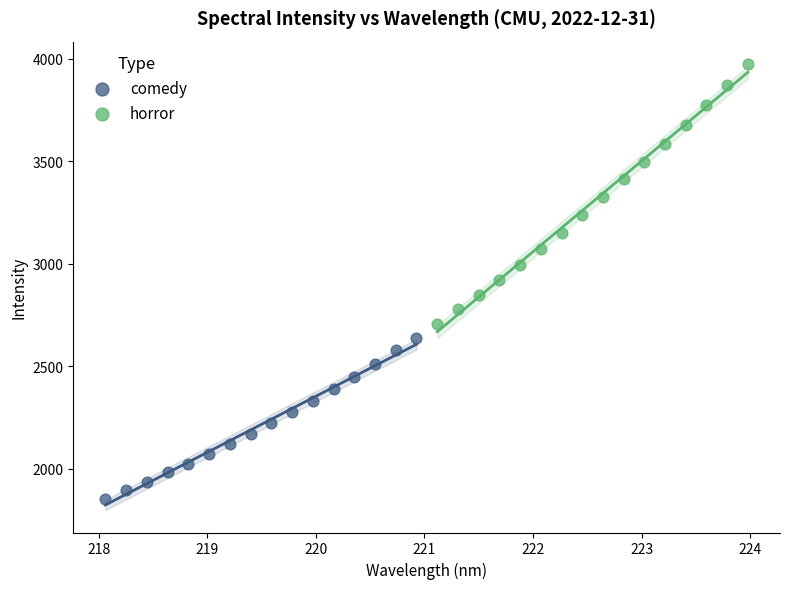

Which series contains the lowest Y value?

comedy